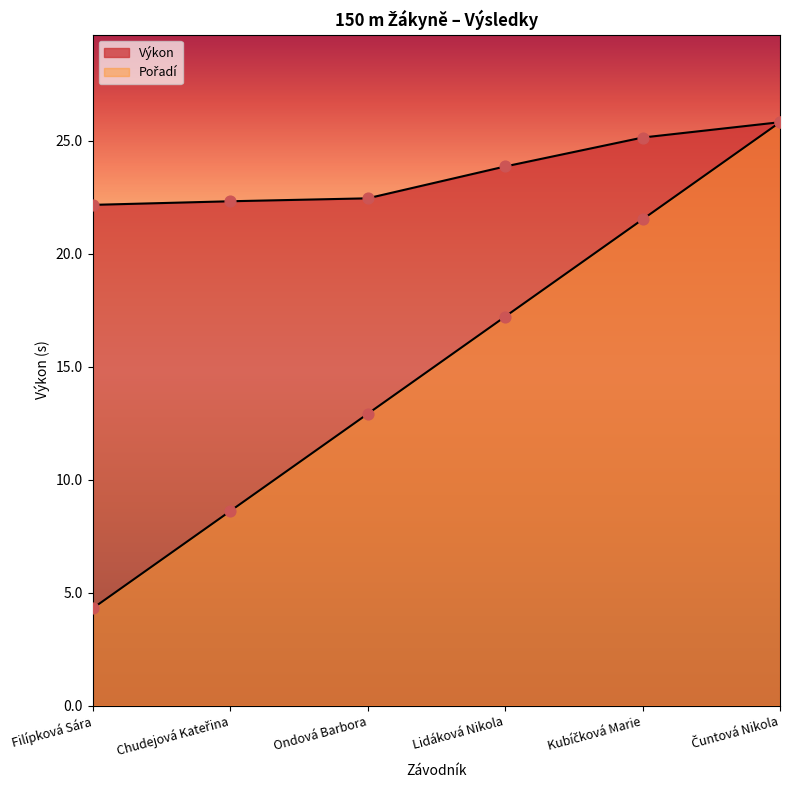

At which category is the sum across all series the highest?

Čuntová Nikola